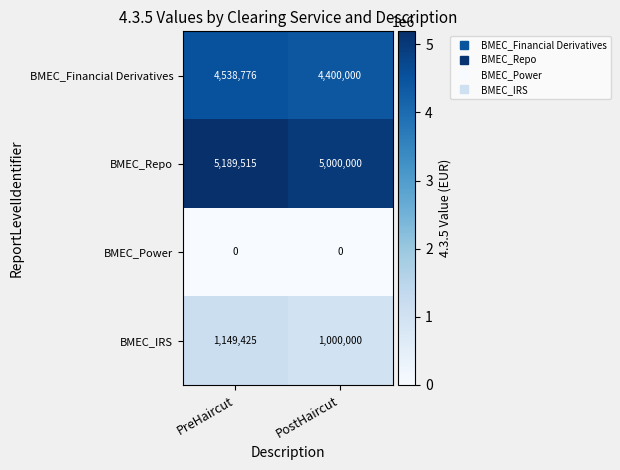

Reading right to left, transcribe all the data shown in this chart.

BMEC_Financial Derivatives: 4400000	4538776
BMEC_Repo: 5000000	5189515
BMEC_Power: 0	0
BMEC_IRS: 1000000	1149425